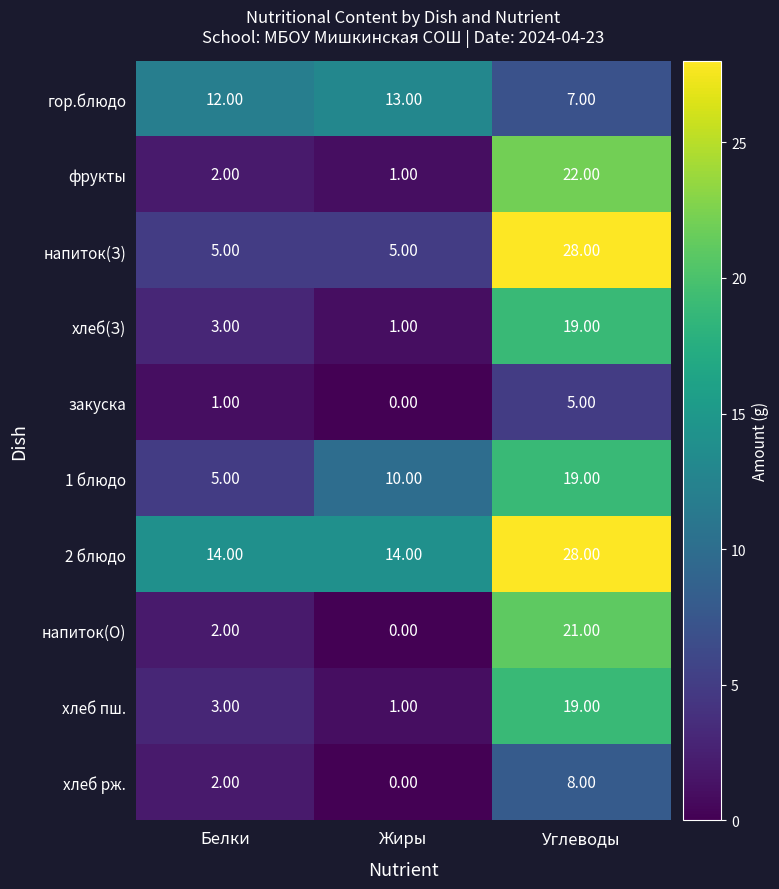

How many data points does each series have?

3